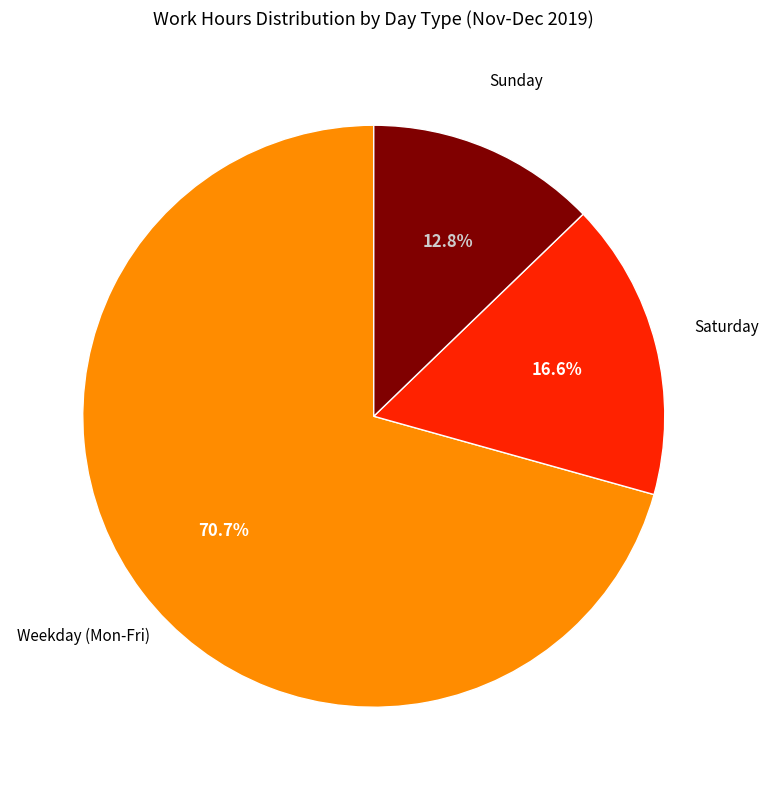

Is there any slice that represents more than half of the pie?

Yes